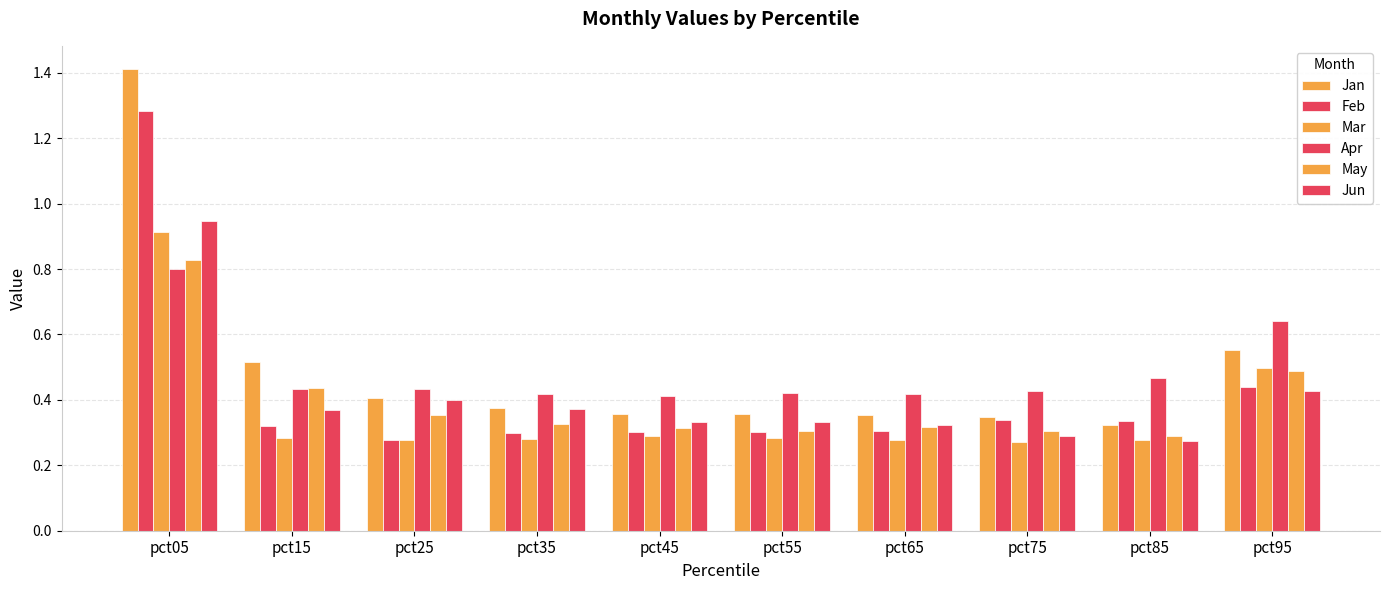

Reading left to right, extract all data points from this chart.

Jan: 1.4	0.5	0.4	0.4	0.4	0.4	0.4	0.3	0.3	0.6
Feb: 1.3	0.3	0.3	0.3	0.3	0.3	0.3	0.3	0.3	0.4
Mar: 0.9	0.3	0.3	0.3	0.3	0.3	0.3	0.3	0.3	0.5
Apr: 0.8	0.4	0.4	0.4	0.4	0.4	0.4	0.4	0.5	0.6
May: 0.8	0.4	0.4	0.3	0.3	0.3	0.3	0.3	0.3	0.5
Jun: 0.9	0.4	0.4	0.4	0.3	0.3	0.3	0.3	0.3	0.4